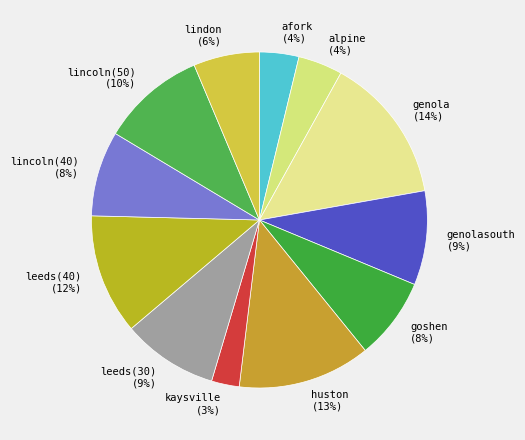

Count the number of slices in the pie.

12